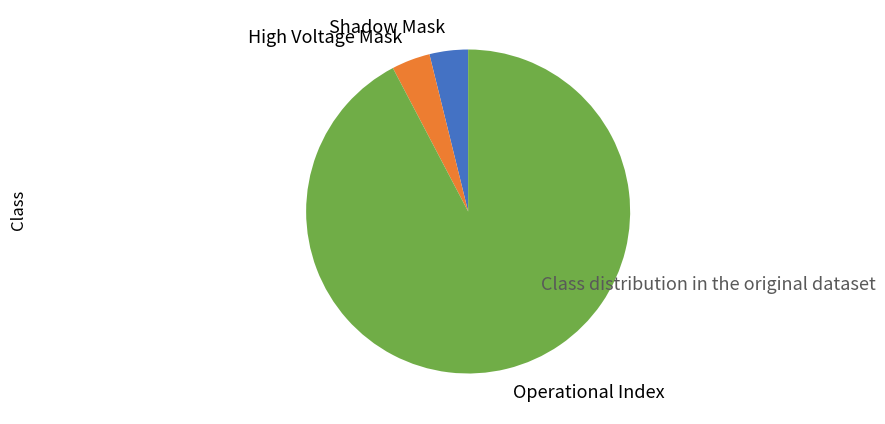

Approximately how many times larger is the value at Shadow Mask compared to High Voltage Mask?

1.0